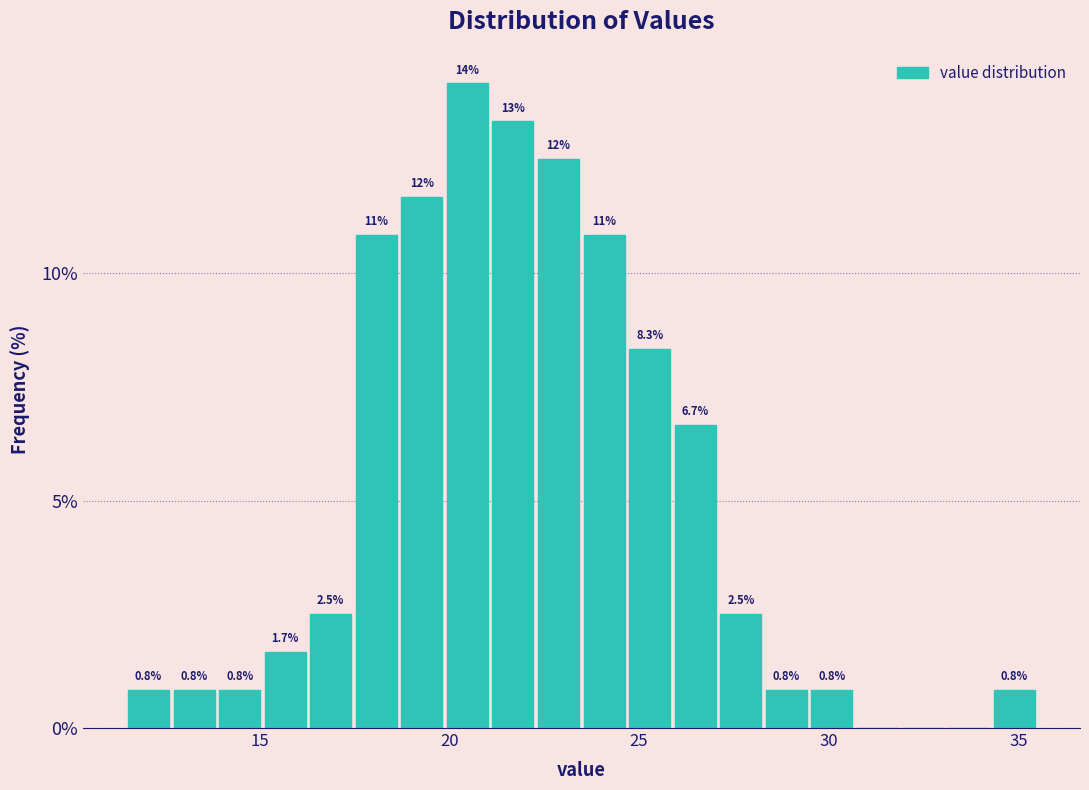

Read against the x-axis, roughly where is the centre of the tallest bar?

20.5